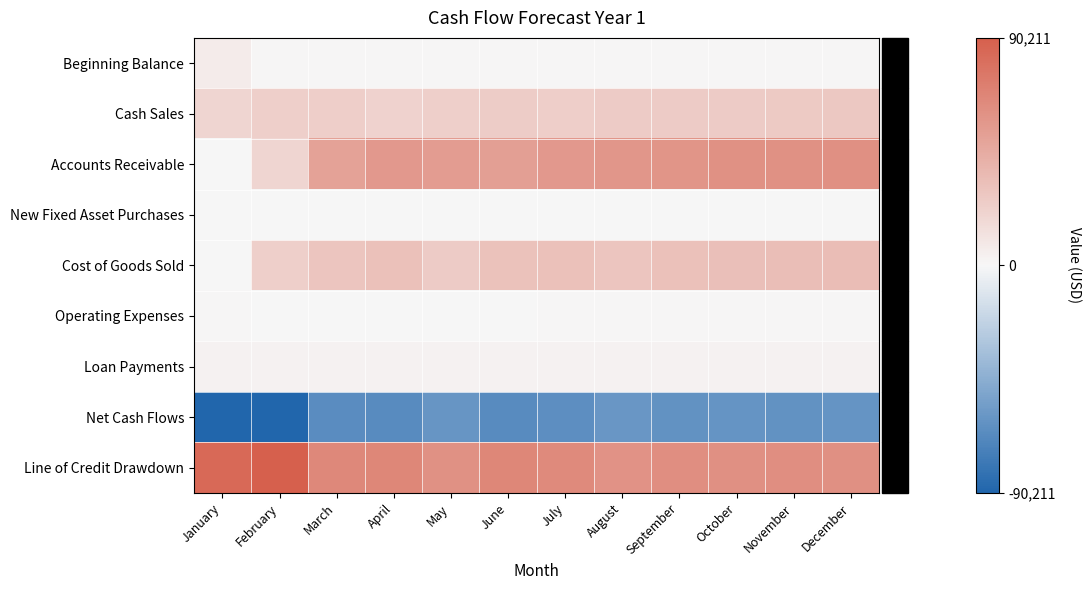

At how many categories does at least one series exceed 49786?

12